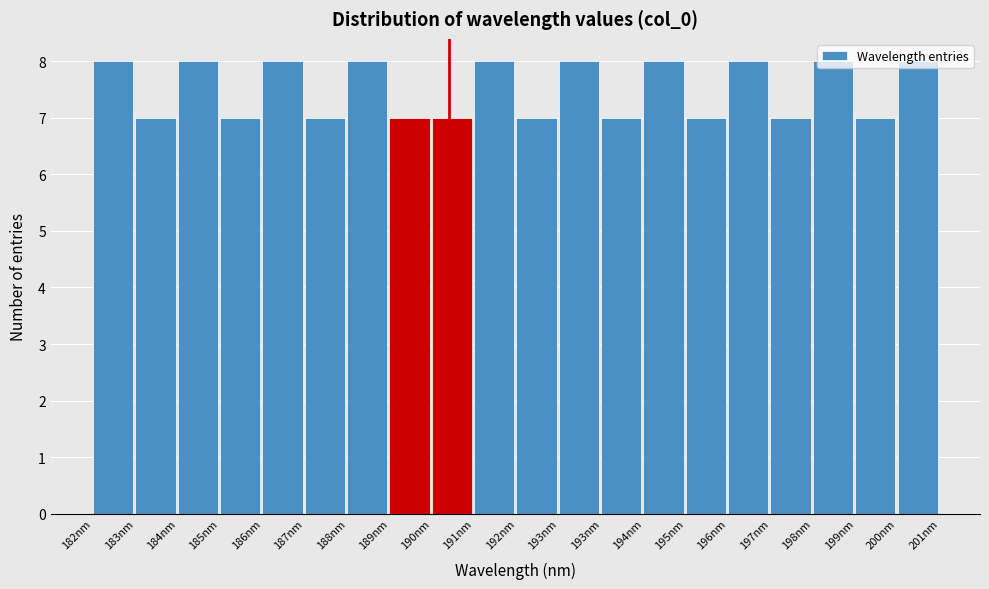

Does the chart contain any negative values?

No